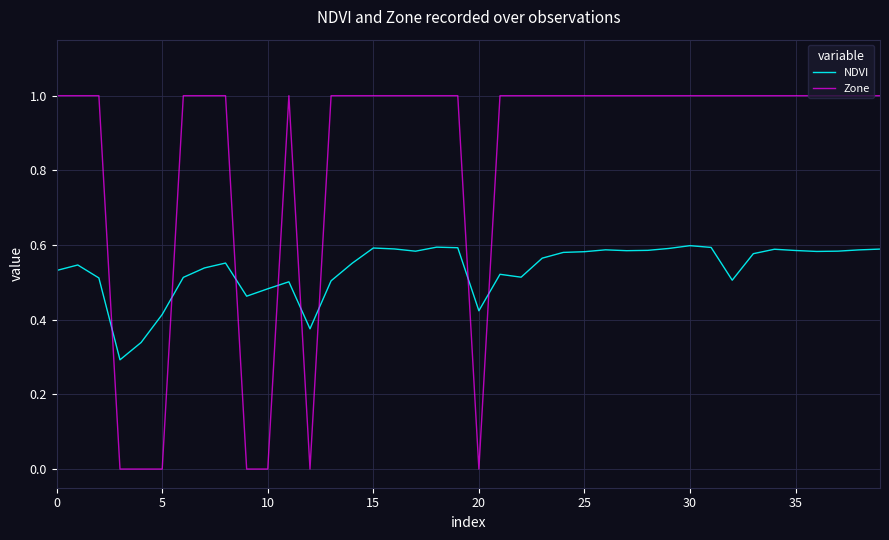

Rank the series by their maximum value, from highest to lowest.

Zone, NDVI